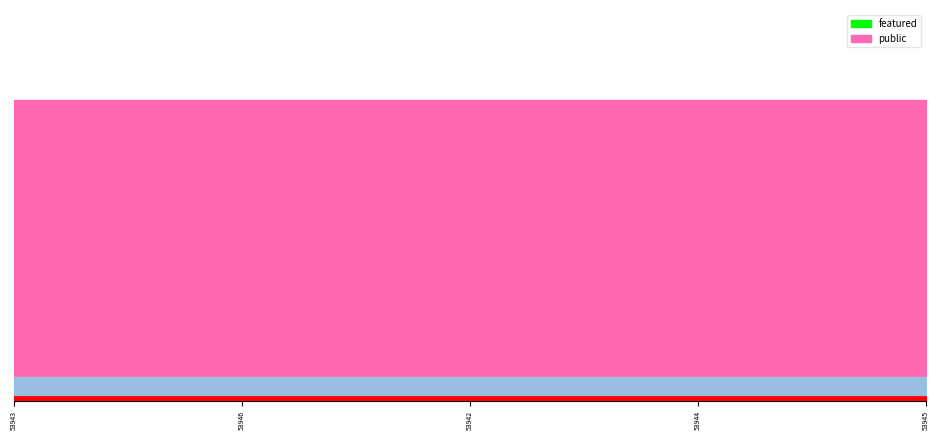

What is the total value across all series at 53946?

1